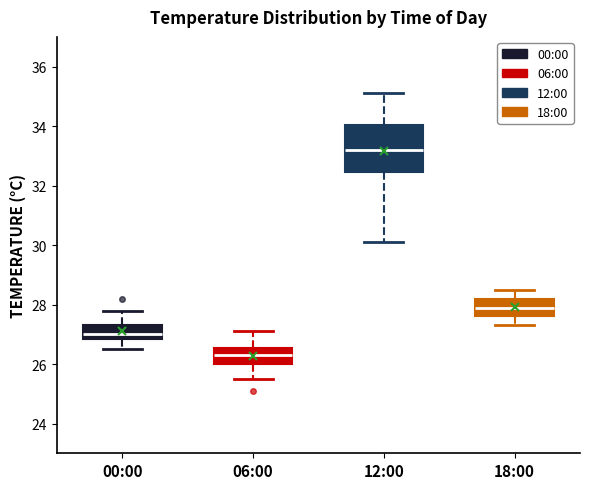

Reading left to right, transcribe this box plot: for each box, give where its median line is, the range the box spans, and where its two whiskers end, as read against the y-axis. The values are not printed on the chart, so give them approximately, as read against the axis.

00:00: median 27.0, box 26.8 to 27.4, whiskers 26.6 to 27.8
06:00: median 26.4, box 26.0 to 26.6, whiskers 25.6 to 27.2
12:00: median 33.2, box 32.4 to 34.0, whiskers 30.2 to 35.2
18:00: median 28.0, box 27.6 to 28.2, whiskers 27.4 to 28.6